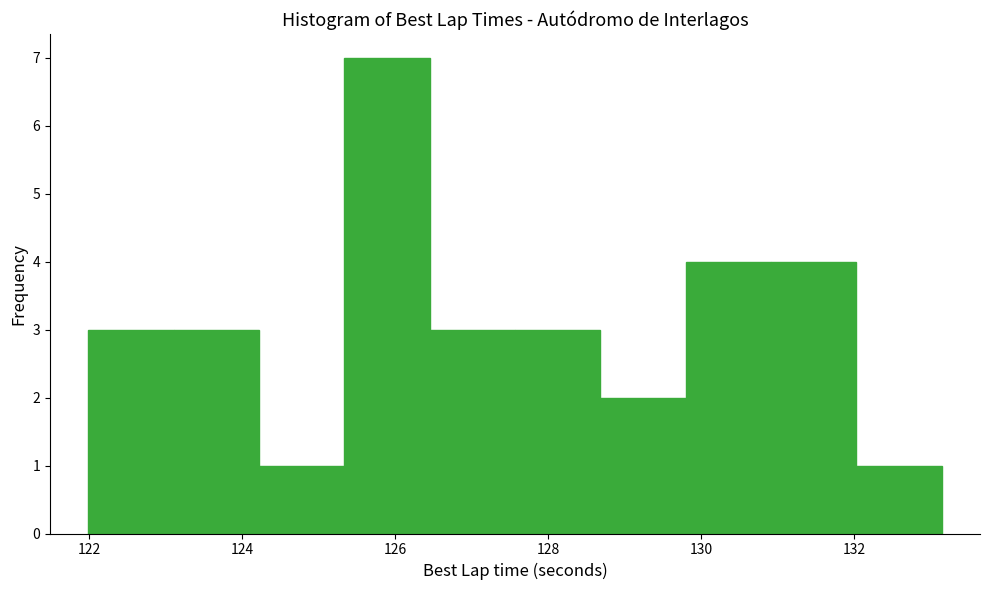

Reading left to right, transcribe this chart: for each bar, give the range it covers on the x-axis and its height. Neither the bar edges nor the heights are printed on the chart, so give them approximately, as read against the axes.

122.0 to 123.2: 3
123.2 to 124.2: 3
124.2 to 125.4: 1
125.4 to 126.4: 7
126.4 to 127.6: 3
127.6 to 128.6: 3
128.6 to 129.8: 2
129.8 to 131.0: 4
131.0 to 132.0: 4
132.0 to 133.2: 1